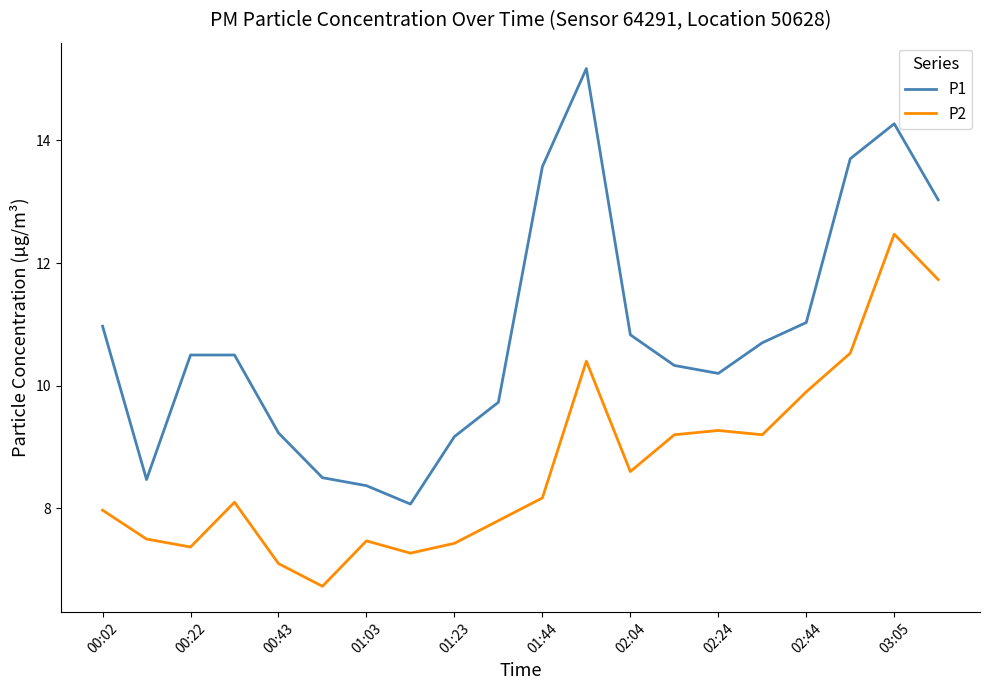

What is the minimum value for P2?

6.7